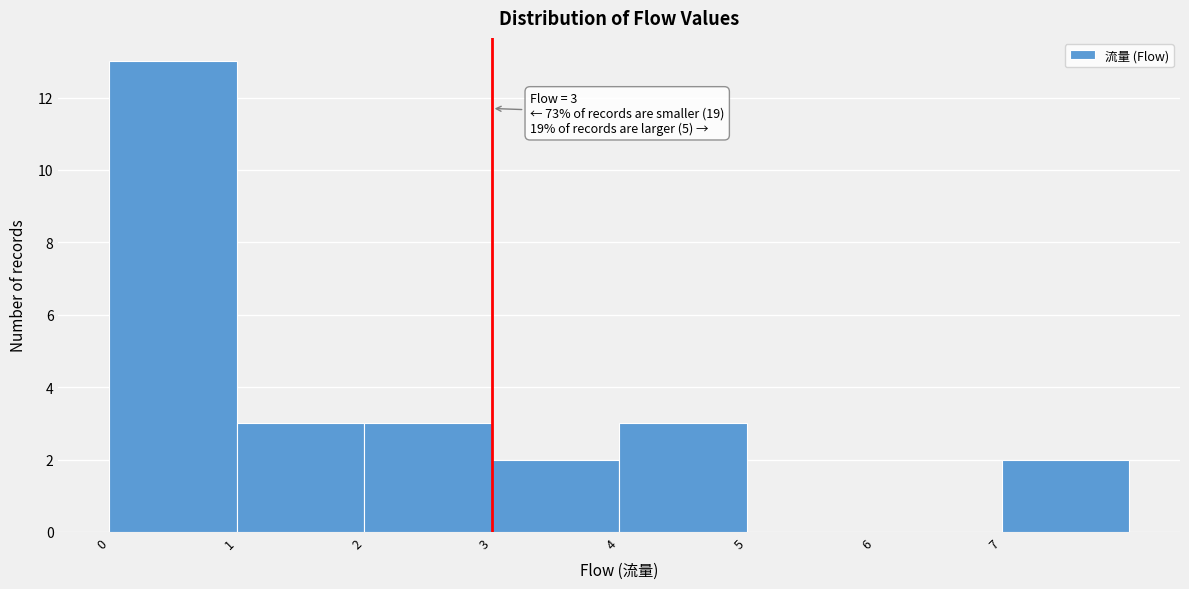

Which range on the x-axis has the tallest bar?

0 to 1